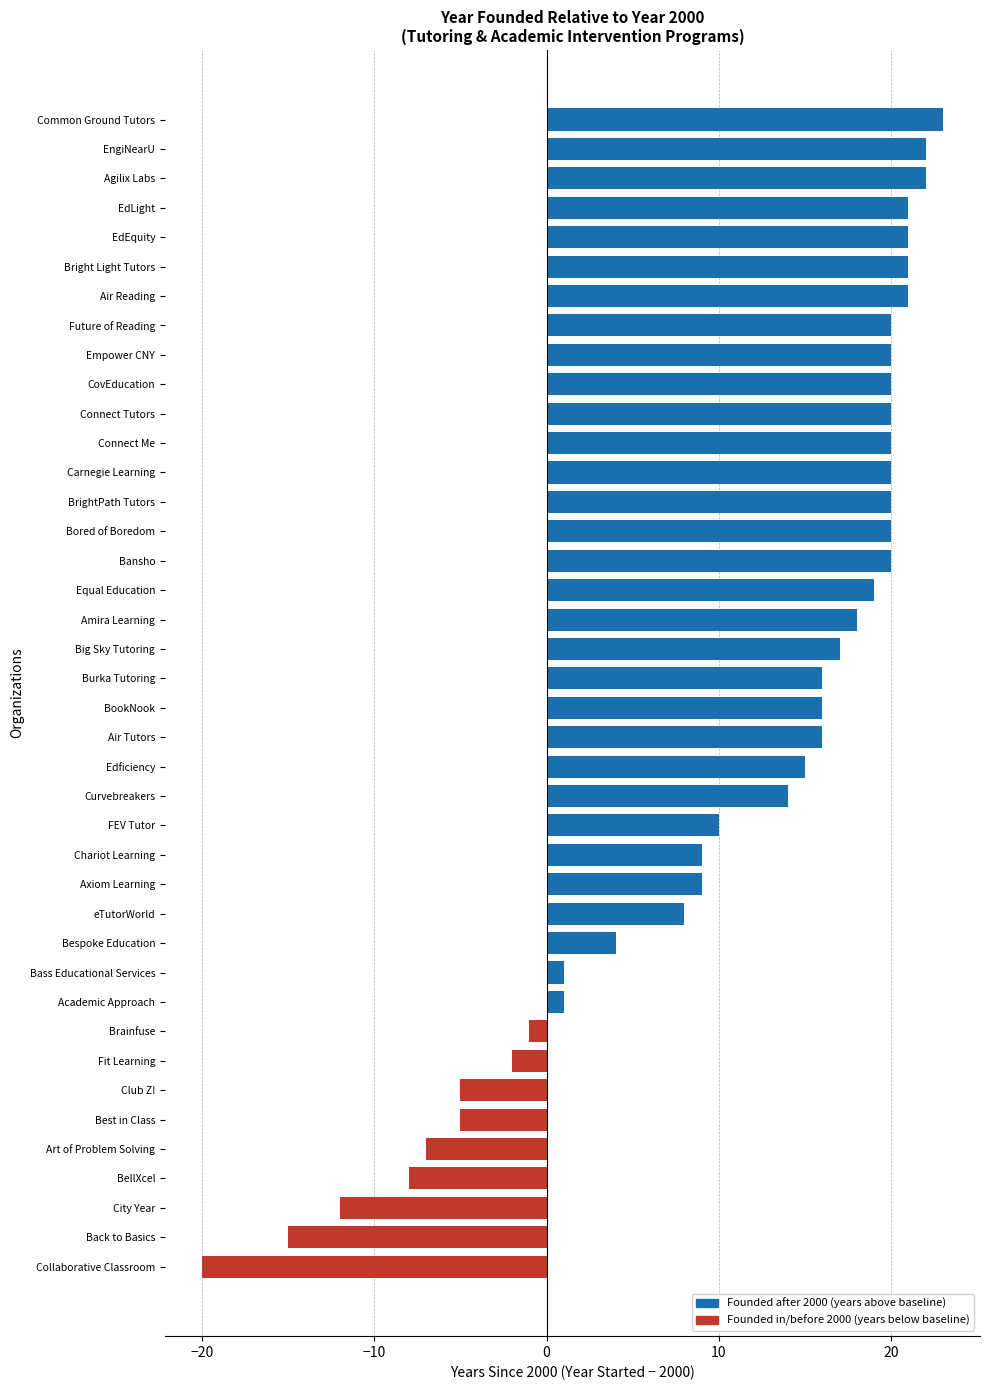

The value at Agilix Labs is 22. True or false?

True